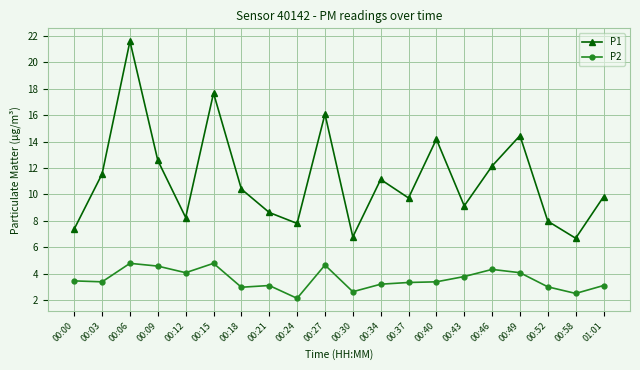

Read the P1 value at 00:18.

10.4